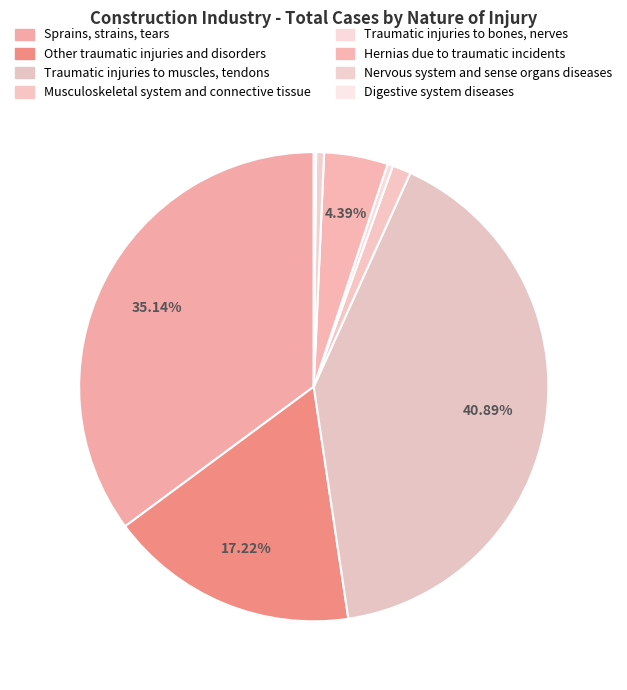

Approximately how many times larger is the value at Traumatic injuries to muscles, tendons compared to Other traumatic injuries and disorders?

2.4